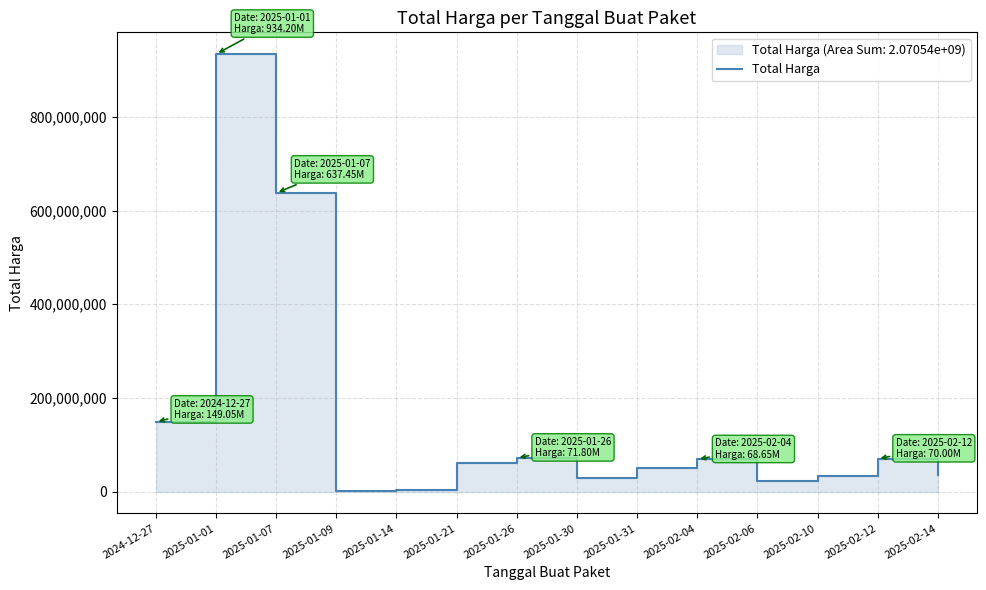

Count the number of values greater than 60000000.

6